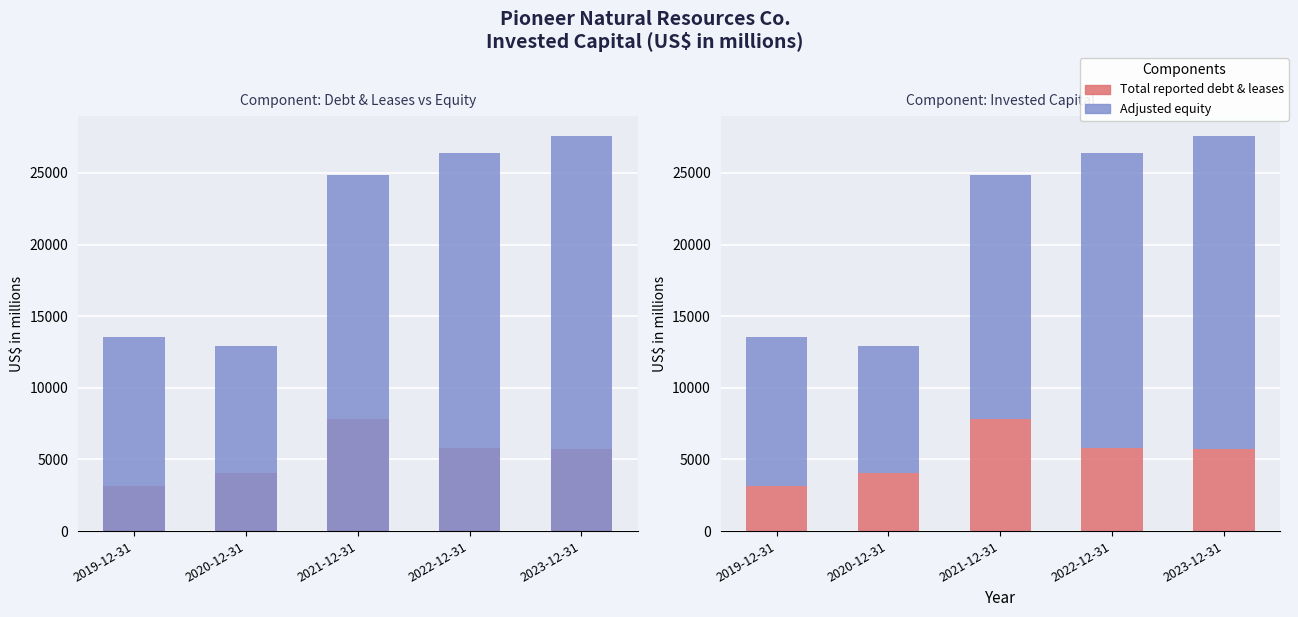

What is the greatest value displayed?

21813